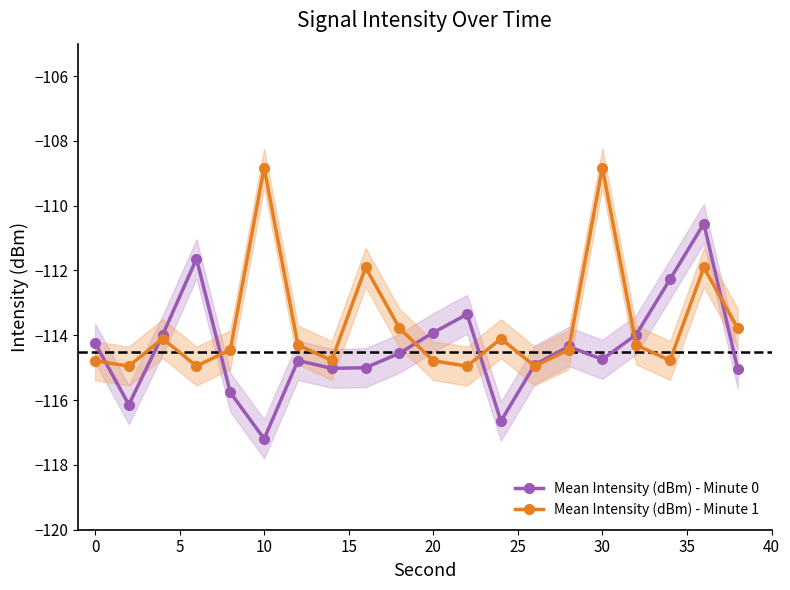

What is the lowest value of the Mean Intensity (dBm) - Minute 0 series?

-117.2